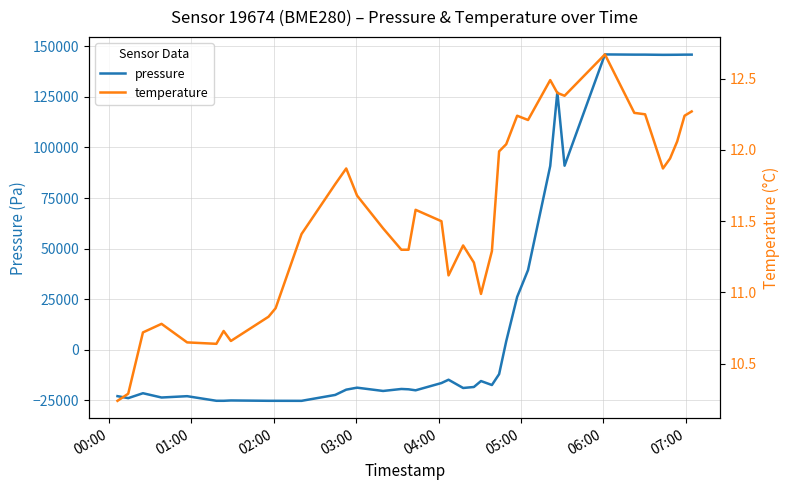

How many times do pressure and temperature cross each other?

1